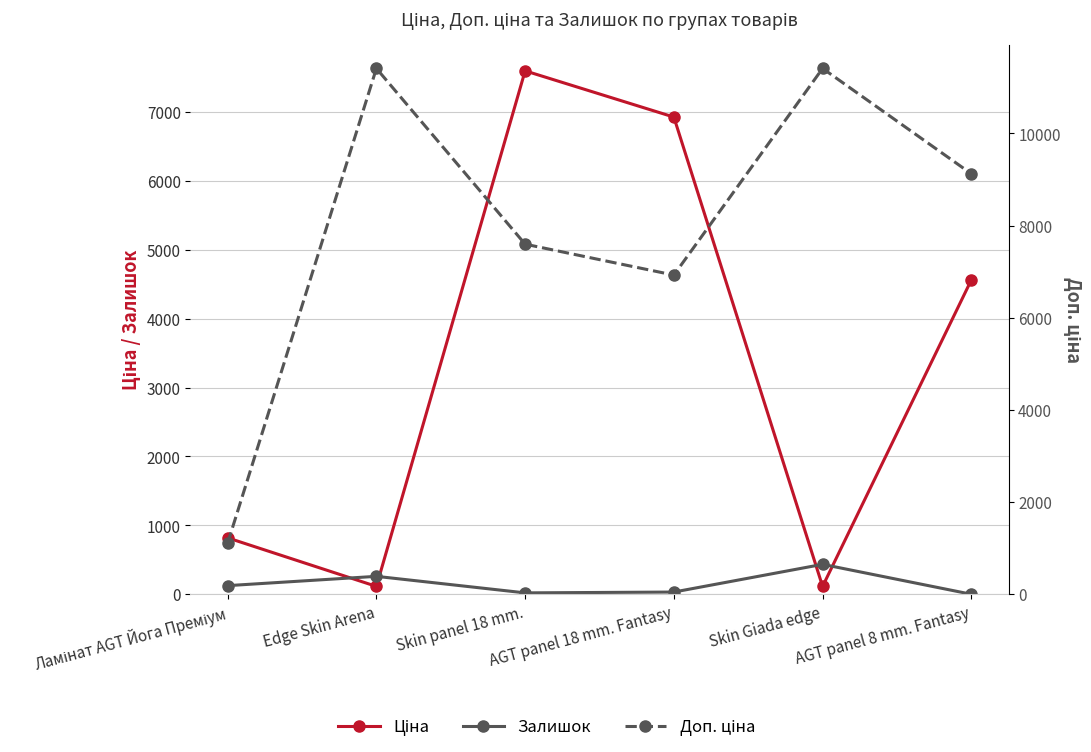

Where is the first local maximum for Залишок?

Edge Skin Arena